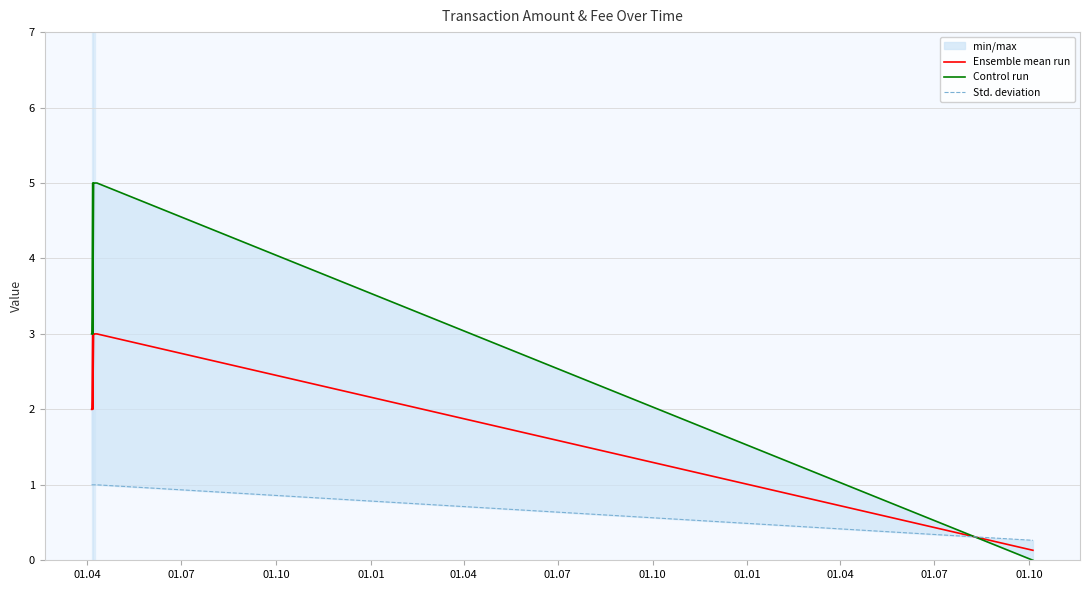

True or false: Ensemble mean run has more than 1 interior local peaks.

False